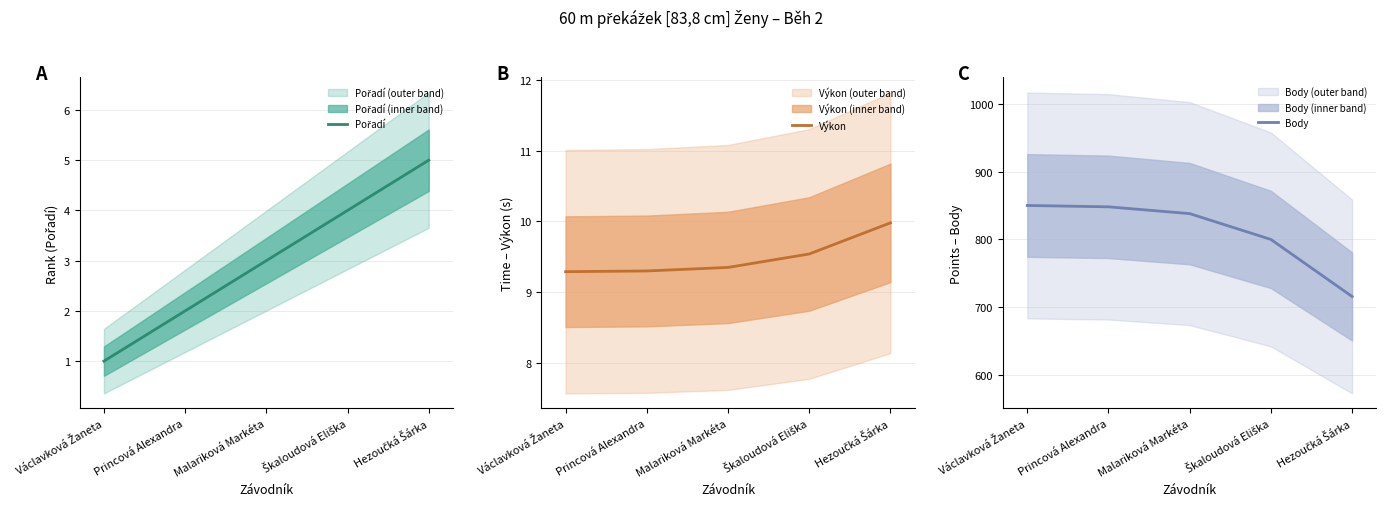

True or false: Pořadí and Body intersect in this chart.

False